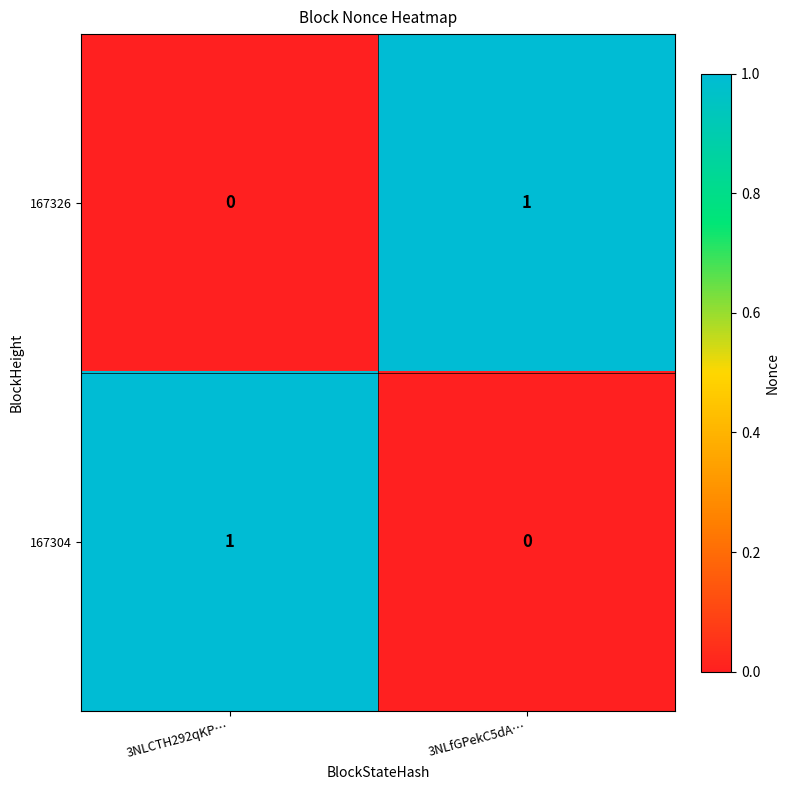

Is the value of 167326 at 3NLfGPekC5dA… greater than the value of 167304 at 3NLfGPekC5dA…?

Yes